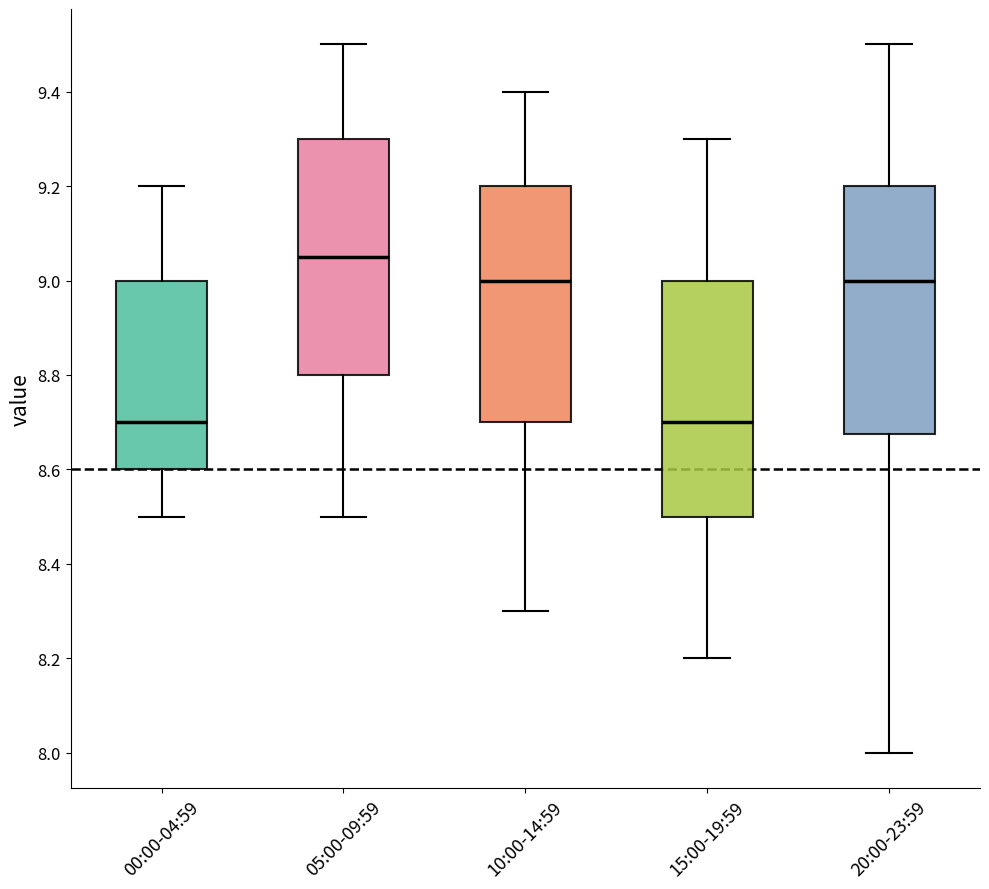

Where does the lower whisker of the box for 10:00-14:59 end on the y-axis? The values are not printed on the chart, so give them approximately, as read against the axis.

8.30